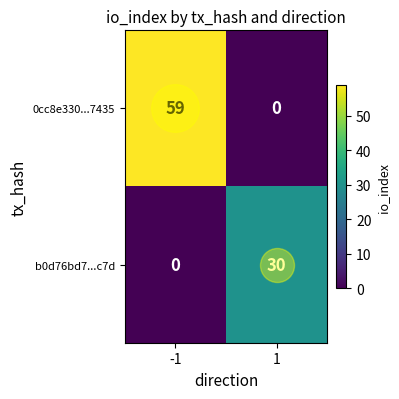

Which series has the widest spread of values?

0cc8e330...7435